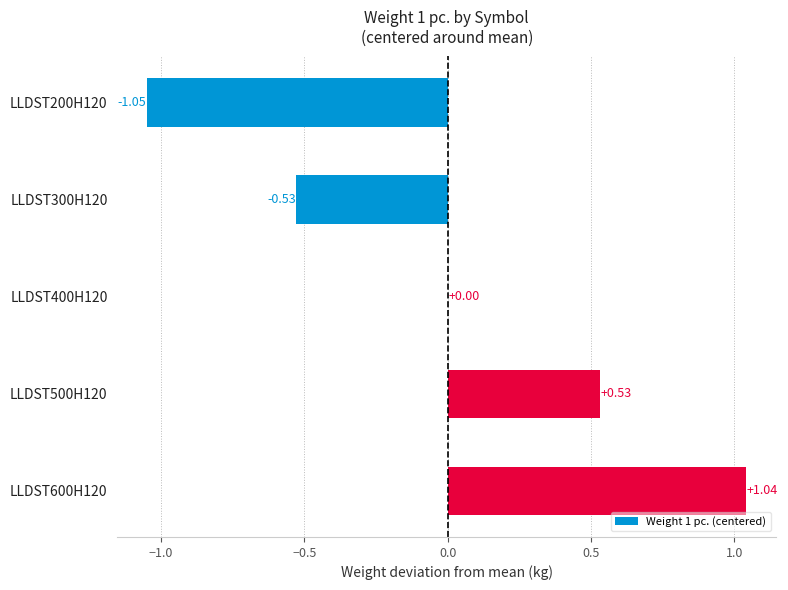

What is the change in value from LLDST500H120 to LLDST600H120?

+0.5